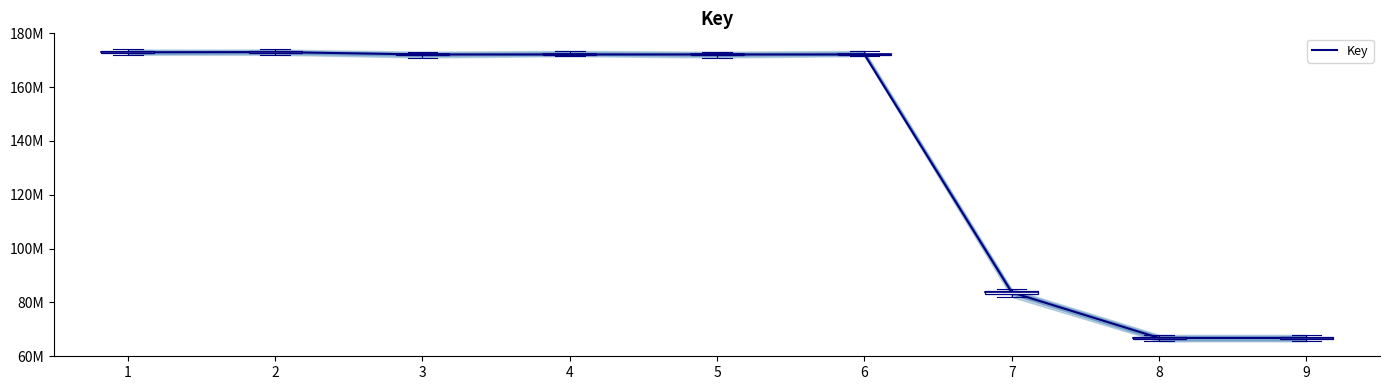

What is the ratio of the value at 6 to the value at 1?

1.0